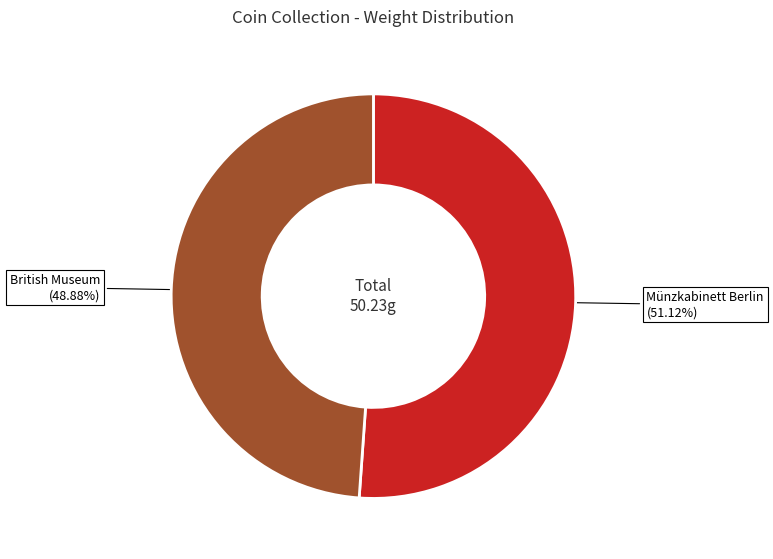

Is there a majority slice in this chart?

Yes